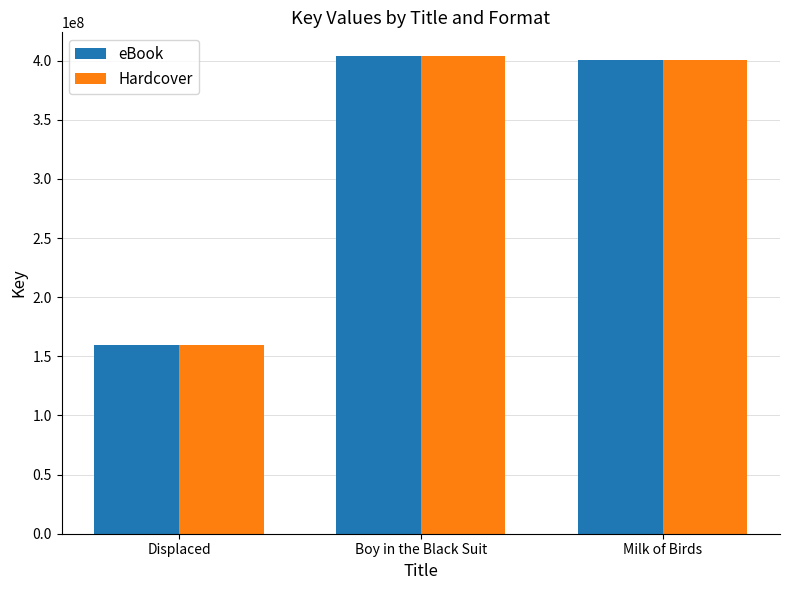

What is the maximum value for Hardcover?

403687606